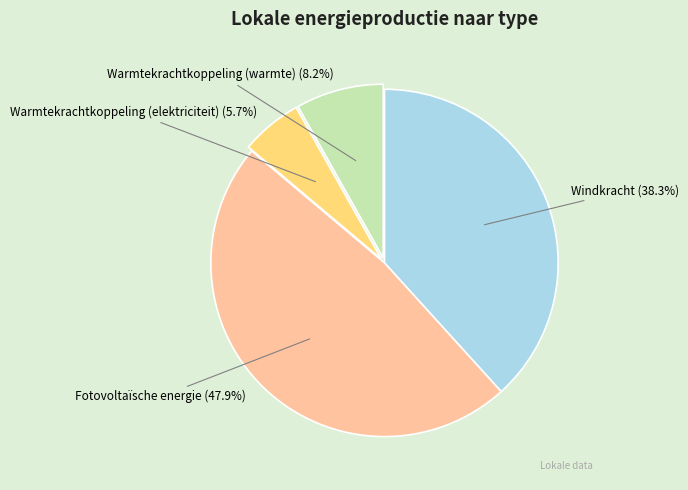

How many slices are in this pie chart?

4